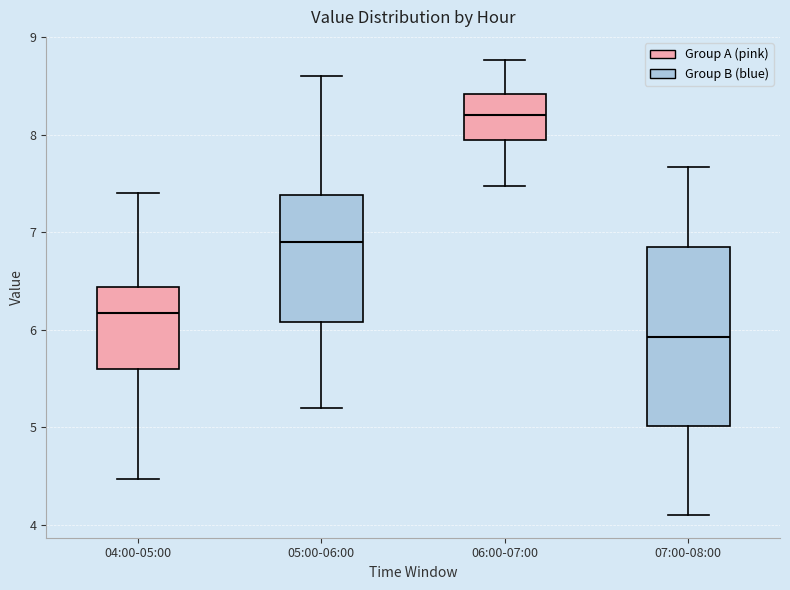

Which box is the tallest, from its lower edge to its upper edge?

07:00-08:00